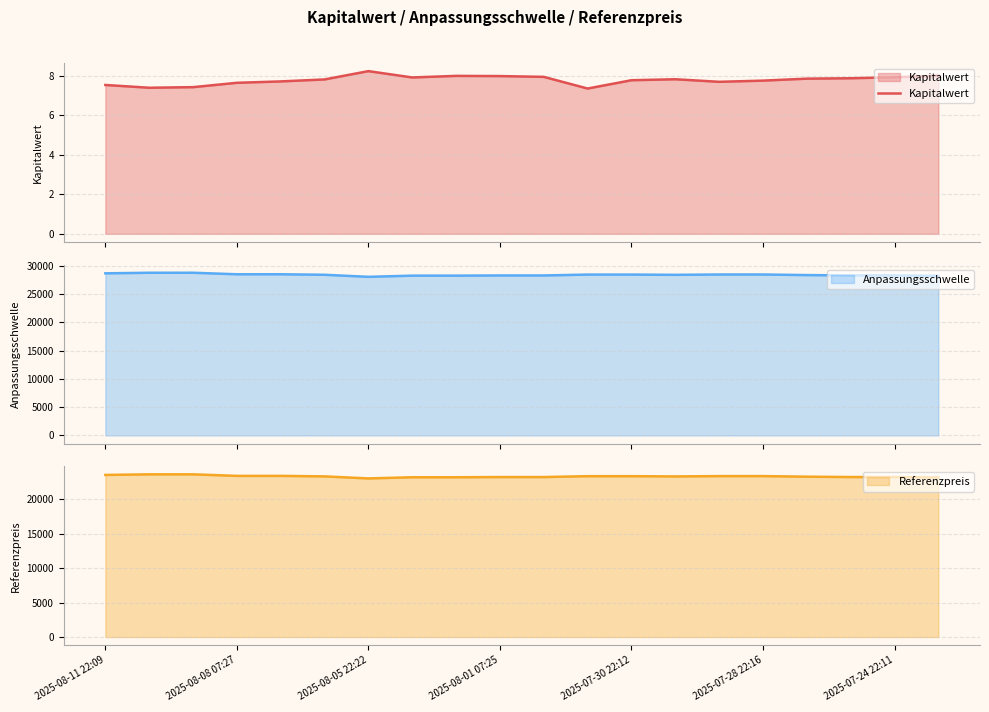

What is the highest value of the Kapitalwert series?

8.2